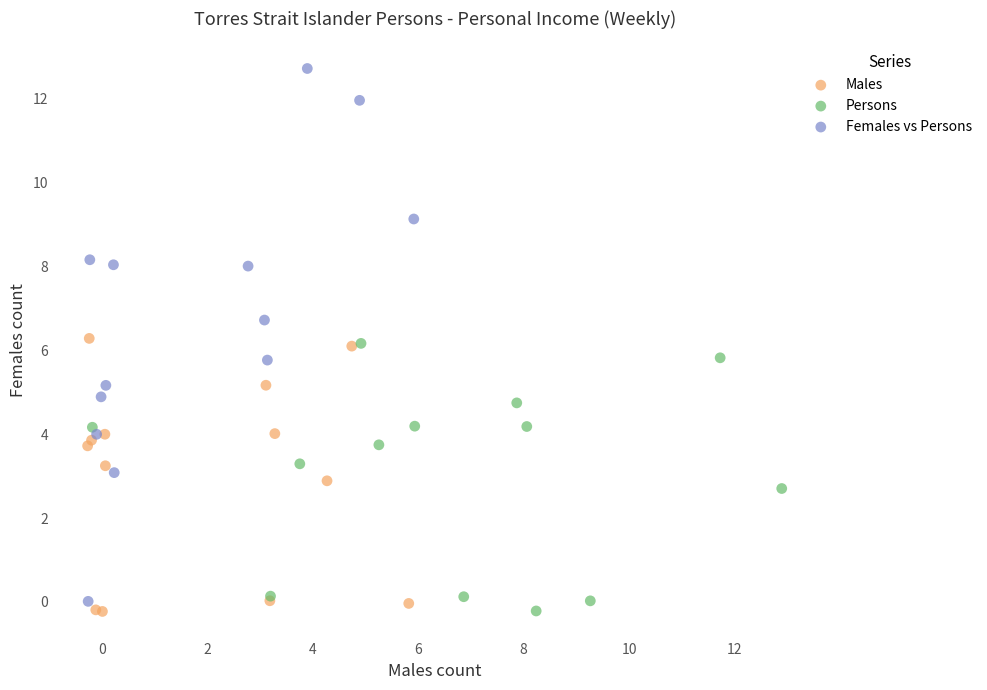

Which series has the widest spread of Y values?

Females vs Persons